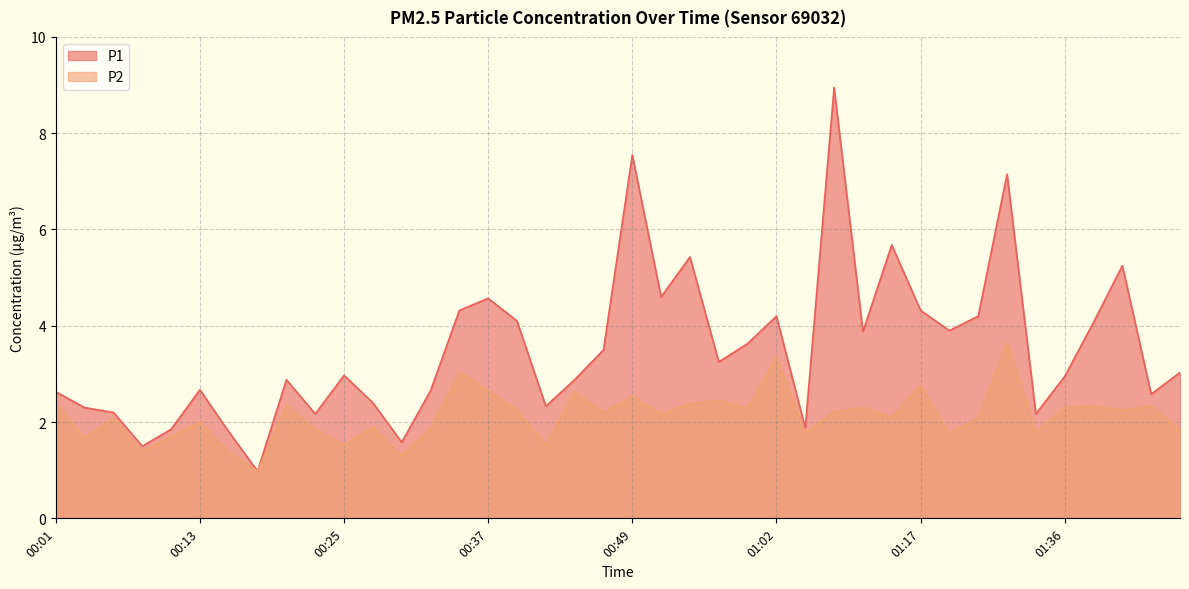

How many interior local peaks does the P1 series have?

11